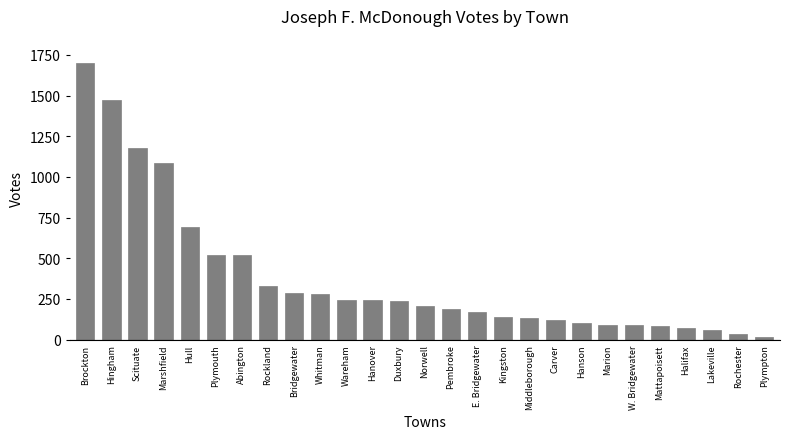

Where is the data nearest to the value 856?

Hull